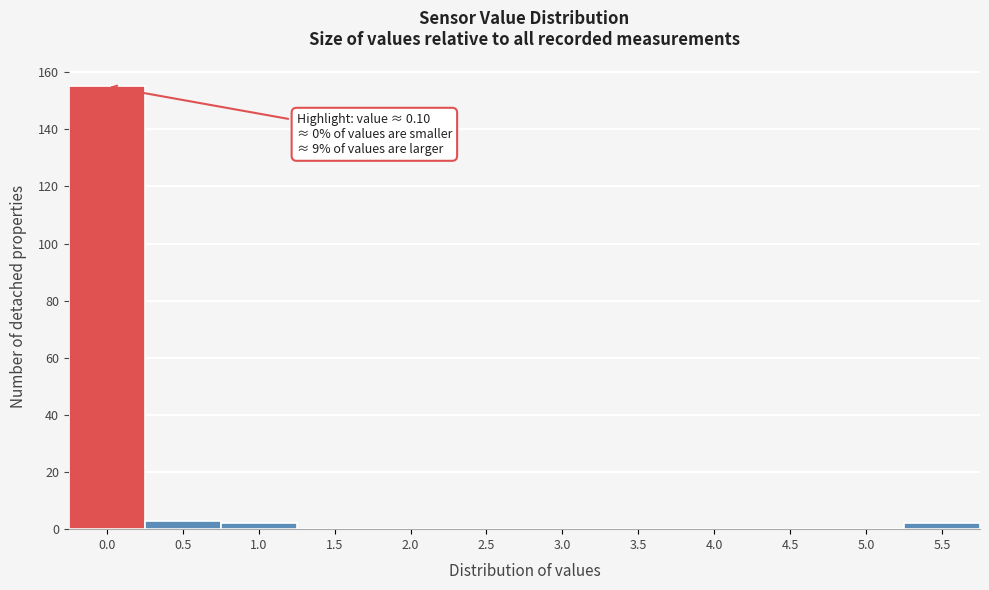

Reading right to left, extract all data points from this chart.

5.5=2	5.0=0	4.5=0	4.0=0	3.5=0	3.0=0	2.5=0	2.0=0	1.5=0	1.0=2	0.5=3	0.0=155